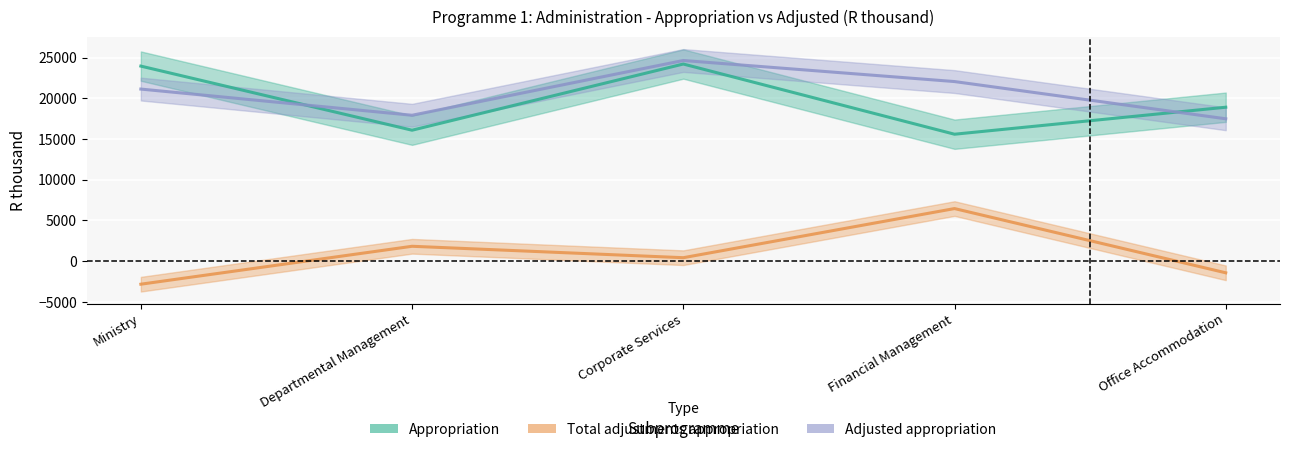

How many values in Total adjustments appropriation are below zero?

2